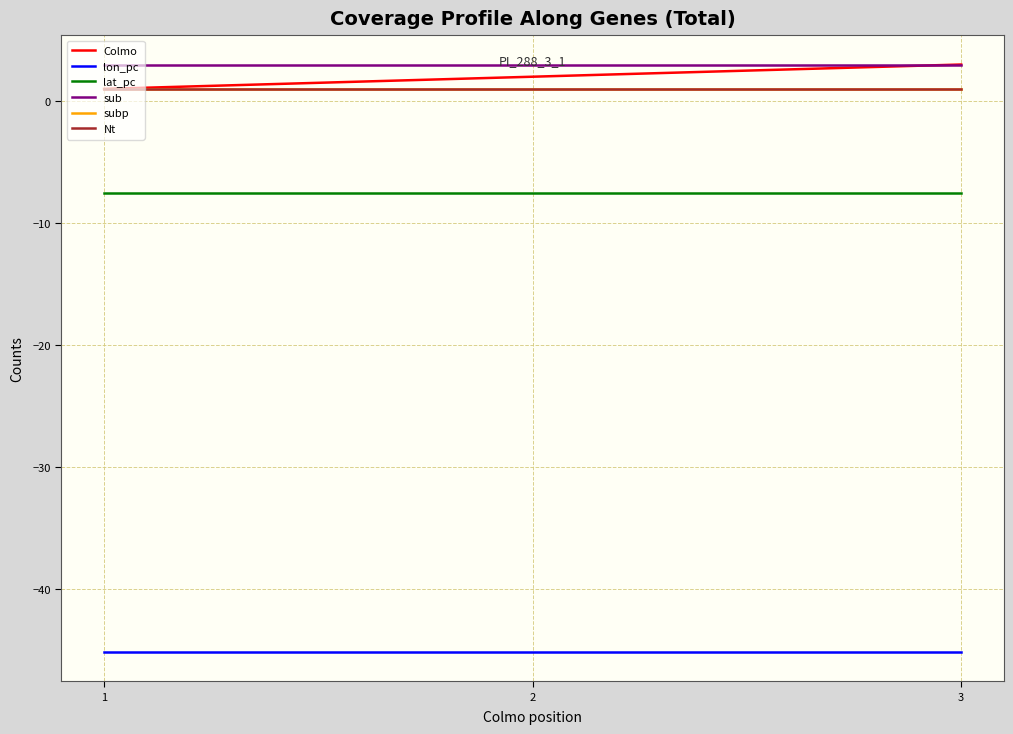

What is the sum of the Nt values at 2 and 1?

2.0